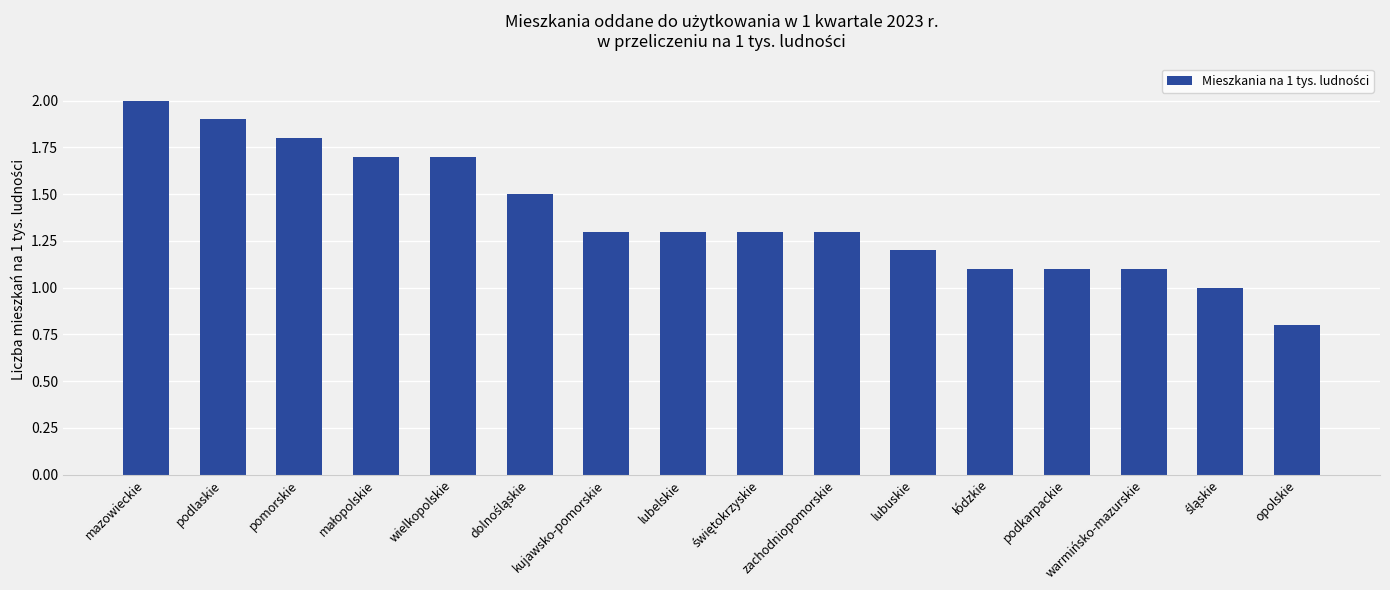

What is the change in value from podlaskie to warmińsko-mazurskie?

-0.8